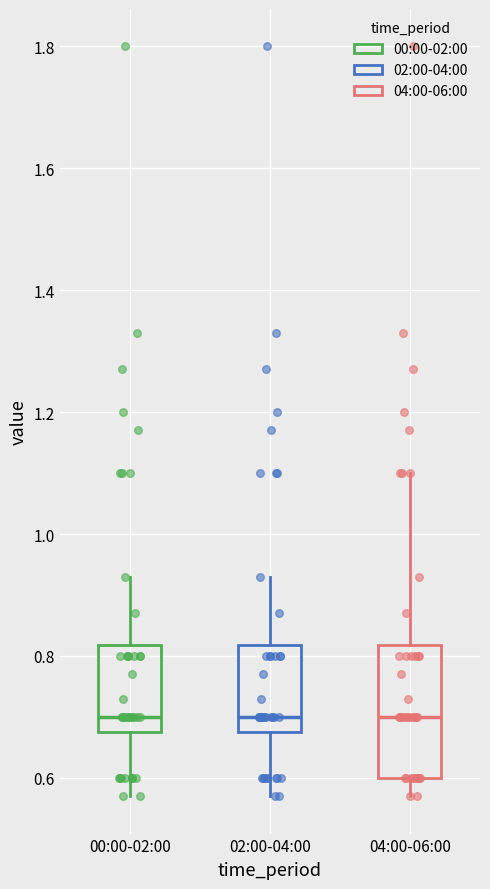

Reading left to right, read every box against the y-axis: the position of its median line, the range the box covers, and the ends of its whiskers. The values are not printed on the chart, so give them approximately, as read against the axis.

00:00-02:00: median 0.70, box 0.68 to 0.82, whiskers 0.58 to 0.94
02:00-04:00: median 0.70, box 0.68 to 0.82, whiskers 0.58 to 0.94
04:00-06:00: median 0.70, box 0.60 to 0.82, whiskers 0.58 to 1.10